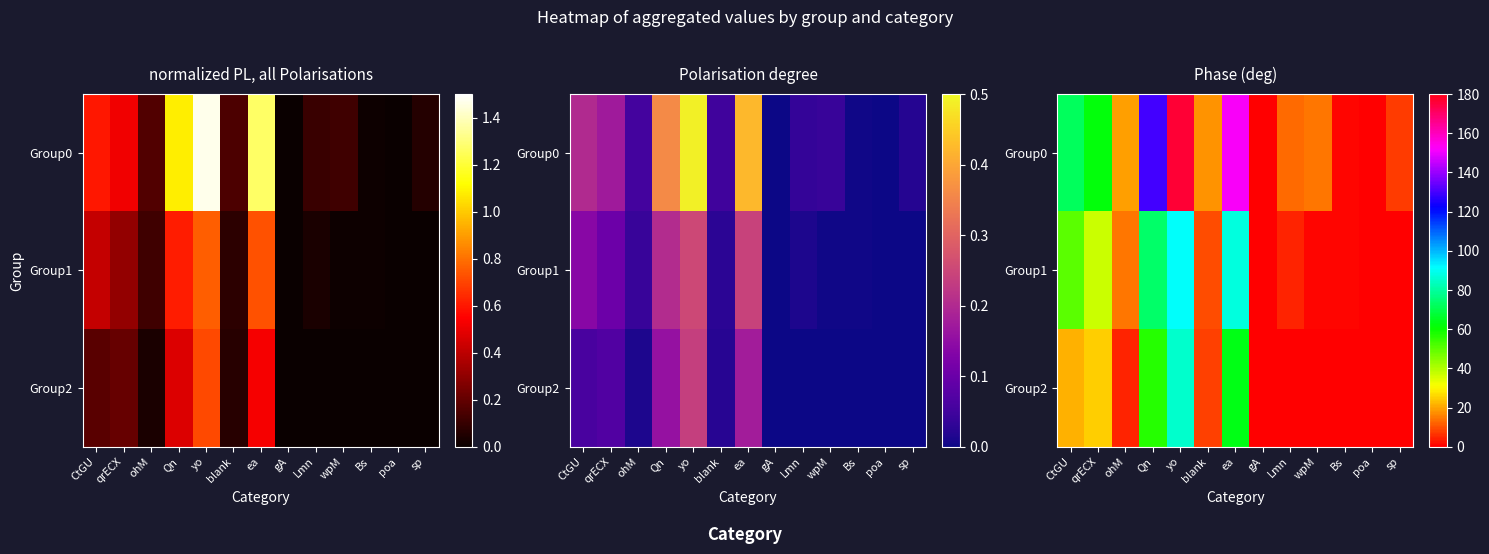

At which label does Group0 reach its peak?

yo